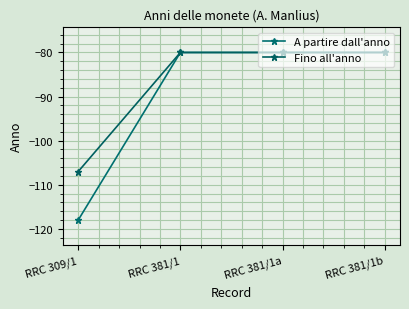

Which series changed the most between RRC 381/1 and RRC 381/1a?

A partire dall'anno